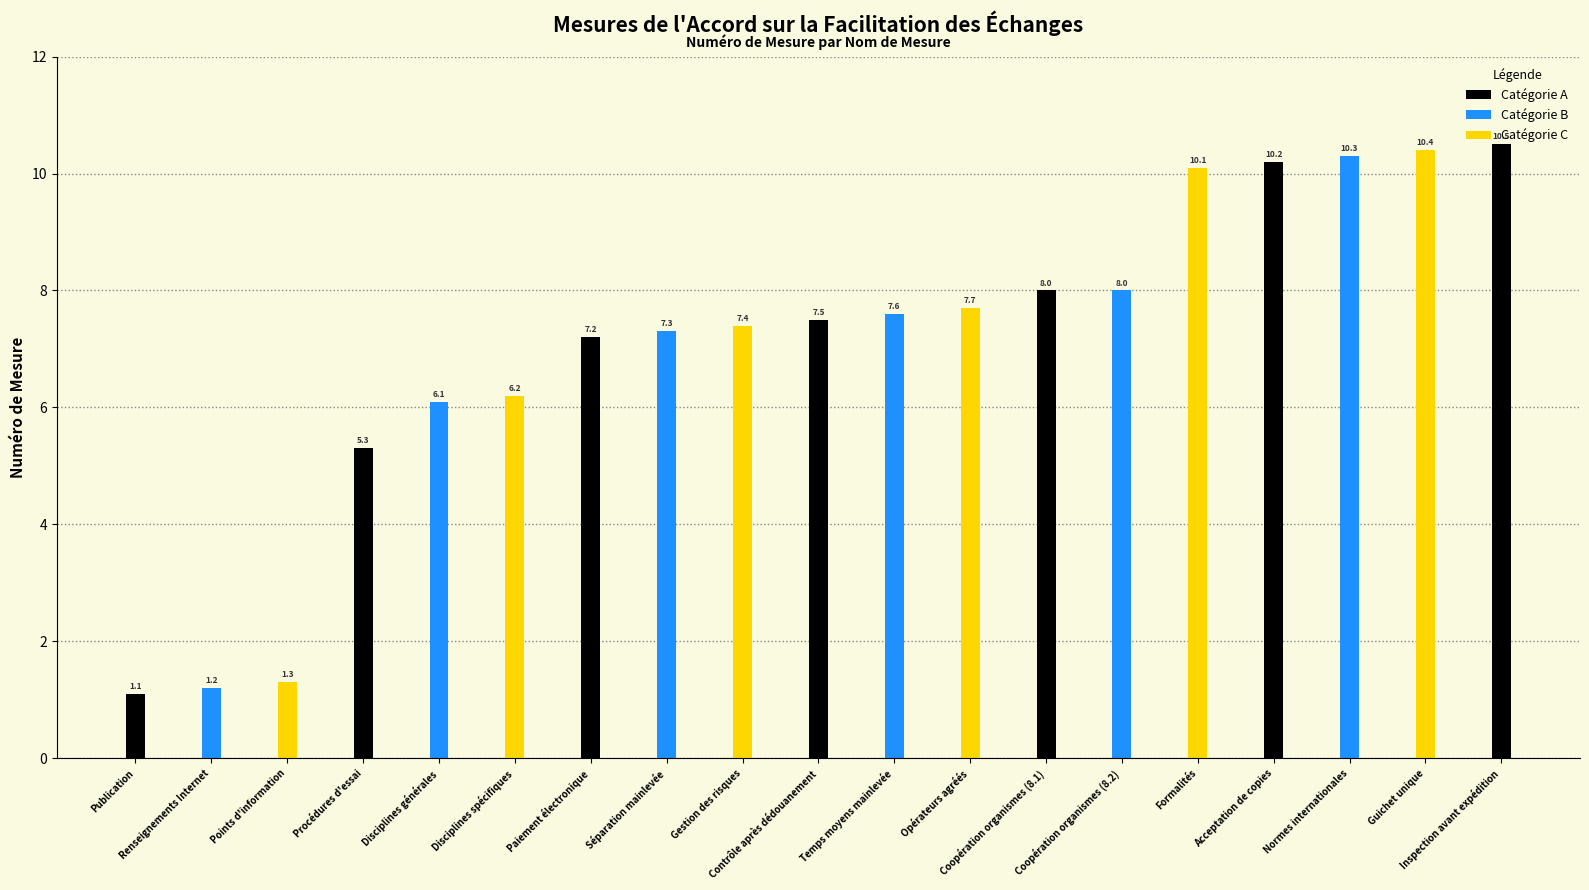

Does the chart contain stacked bars?

No